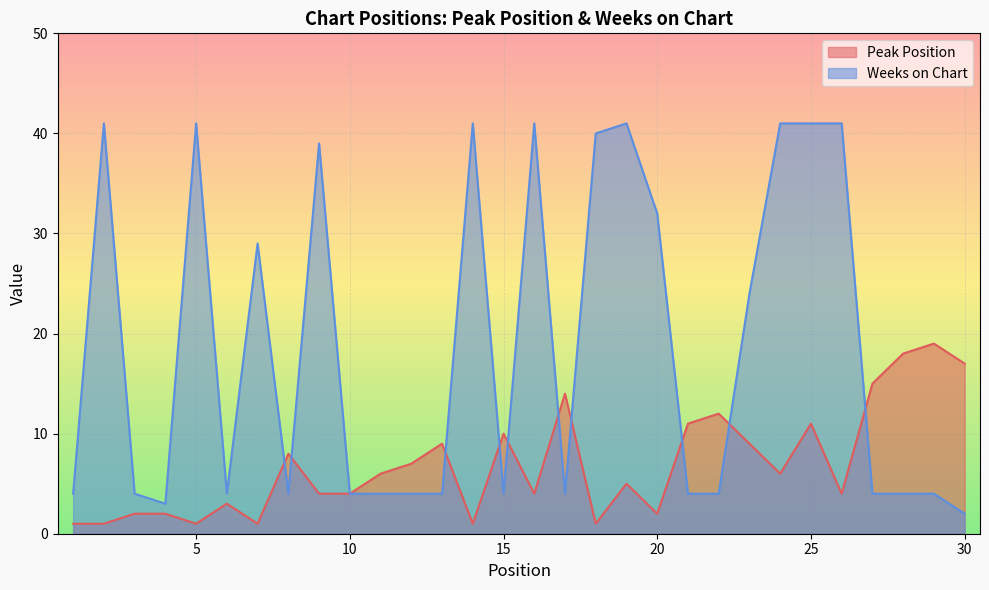

Reading right to left, transcribe all the data shown in this chart.

Peak Position: 30=17	29=19	28=18	27=15	26=4	25=11	24=6	23=9	22=12	21=11	20=2	19=5	18=1	17=14	16=4	15=10	14=1	13=9	12=7	11=6	10=4	9=4	8=8	7=1	6=3	5=1	4=2	3=2	2=1	1=1
Weeks on Chart: 30=2	29=4	28=4	27=4	26=41	25=41	24=41	23=24	22=4	21=4	20=32	19=41	18=40	17=4	16=41	15=4	14=41	13=4	12=4	11=4	10=4	9=39	8=4	7=29	6=4	5=41	4=3	3=4	2=41	1=4